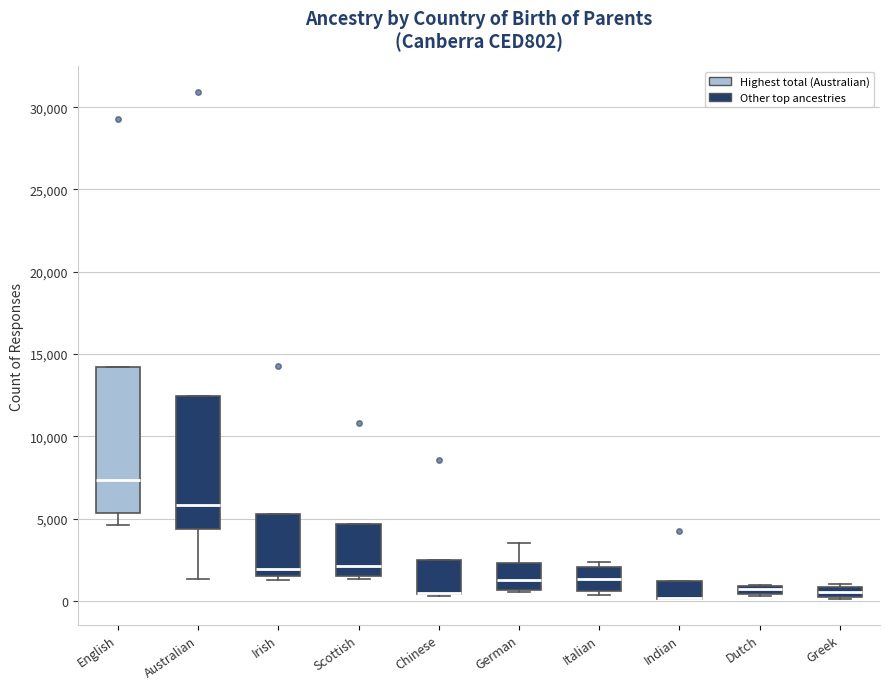

Which box is the tallest, from its lower edge to its upper edge?

English